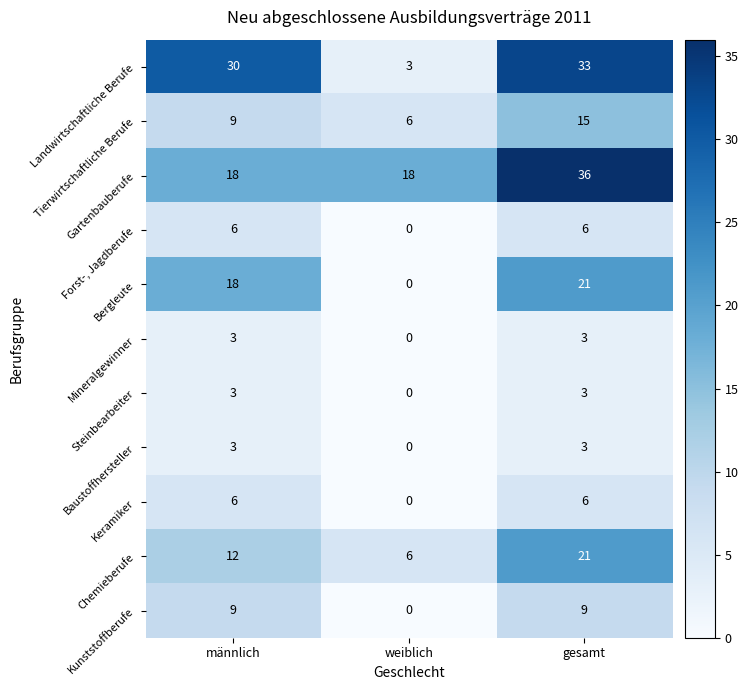

The Keramiker series shows 6 at gesamt. True or false?

True